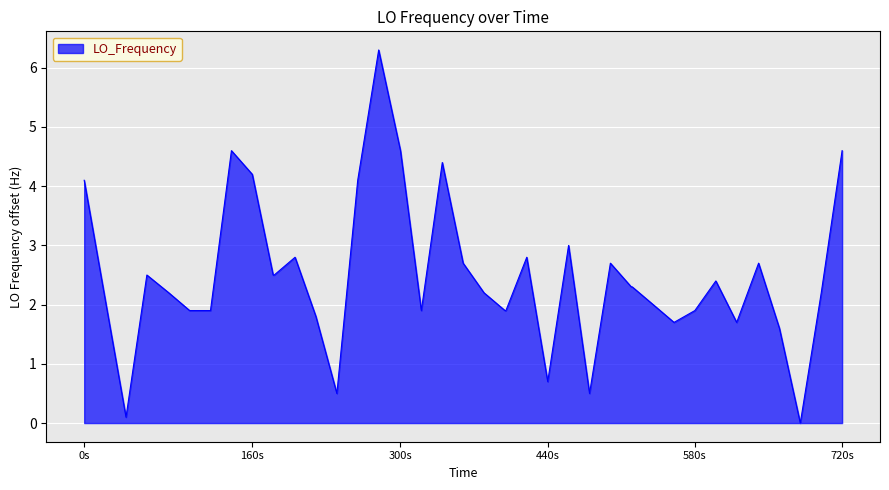

Reading left to right, what are all the values shown in this chart?

4.1	2.1	0.1	2.5	2.2	1.9	1.9	4.6	4.2	2.5	2.5	2.8	1.8	0.5	4.1	6.3	4.6	1.9	4.4	2.7	2.2	1.9	1.9	2.8	0.7	3.0	0.5	2.7	2.3	2.3	2.0	1.7	1.9	2.4	1.7	2.7	1.6	0.0	2.2	4.6